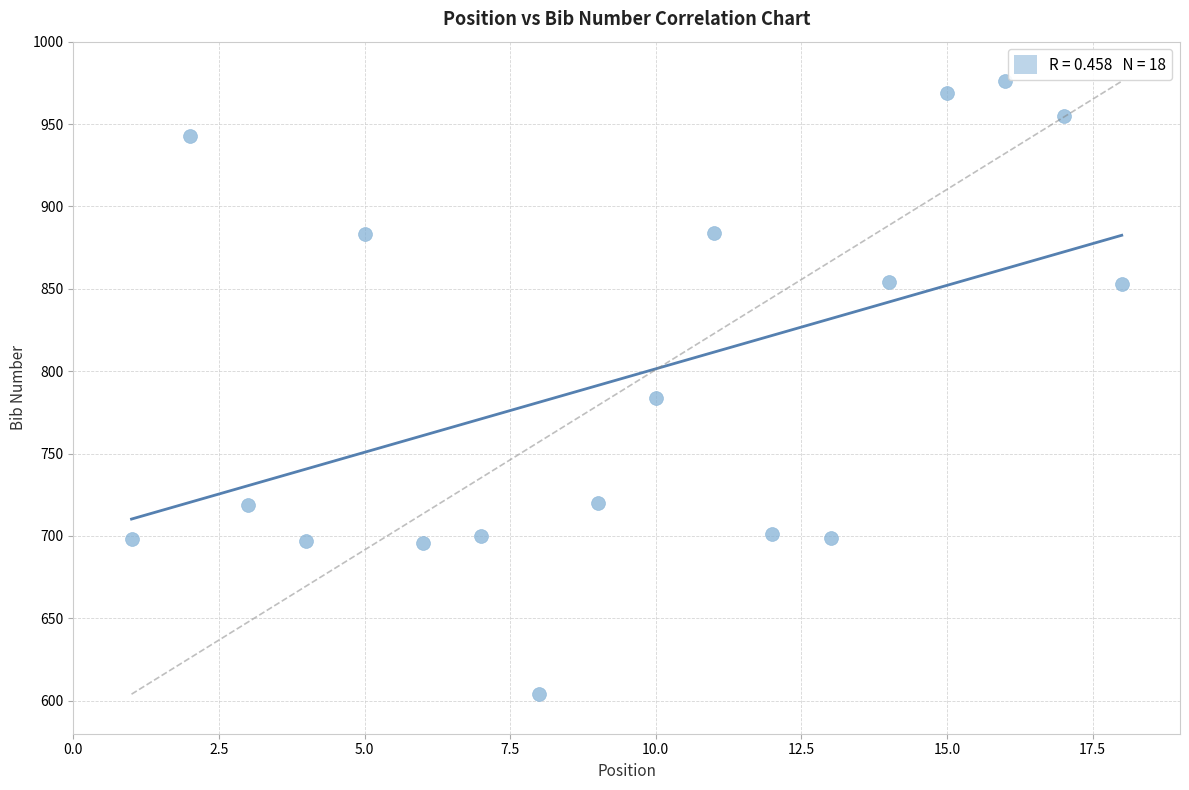

What is the range of X values (max minus min)?

17